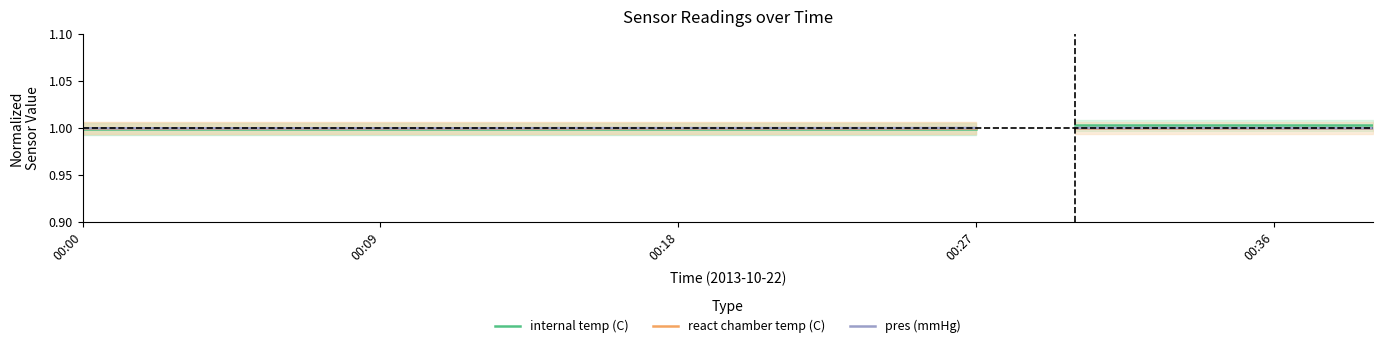

Is it true that pres (mmHg) equals 1.7 at 00:09?

False